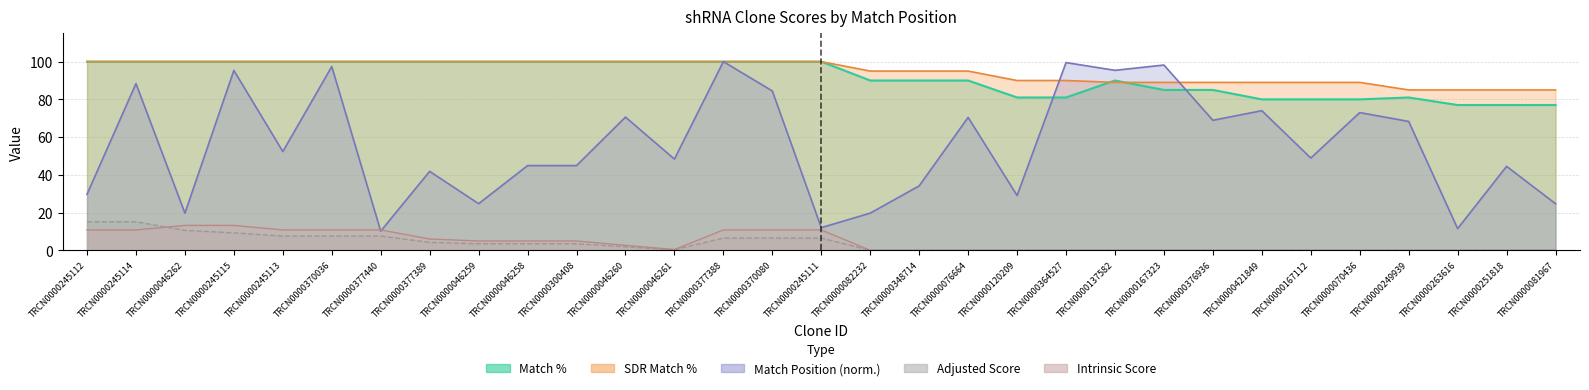

True or false: Adjusted Score has a value of -5.9 at TRCN0000251818.

False